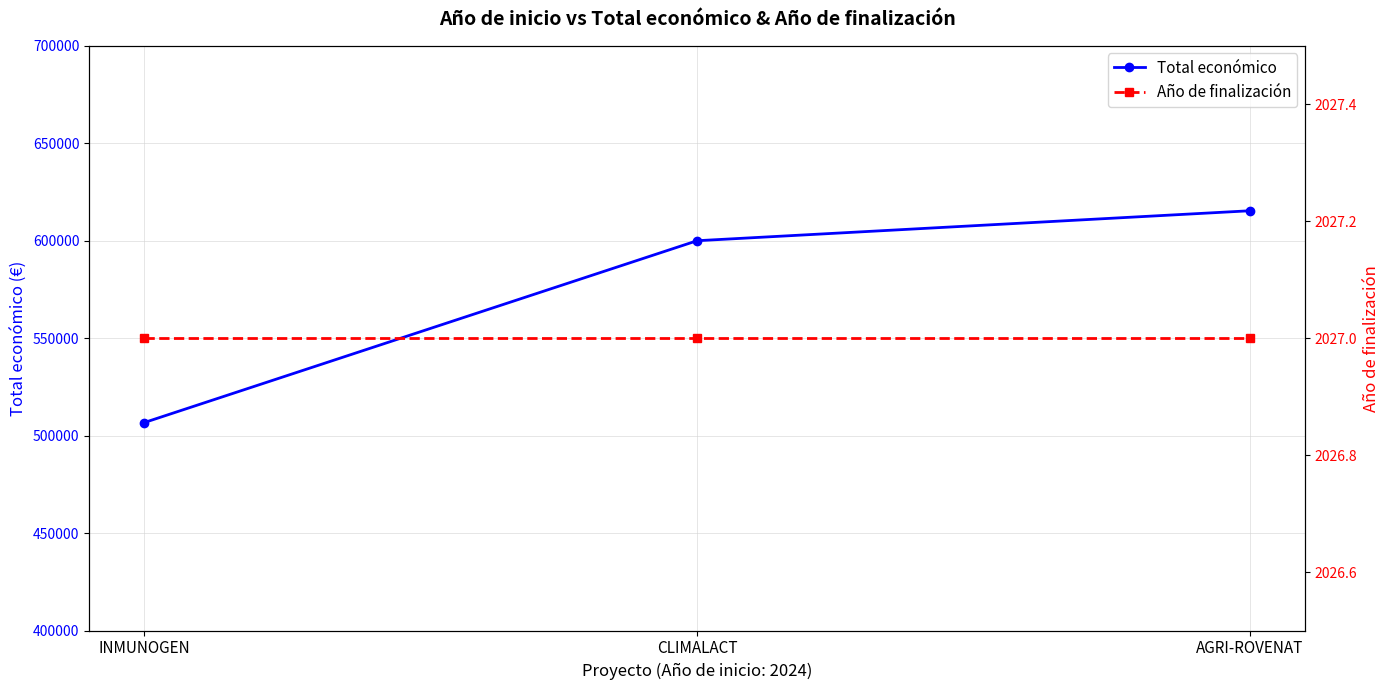

Rank the series by their maximum value, from lowest to highest.

Año de finalización, Total económico